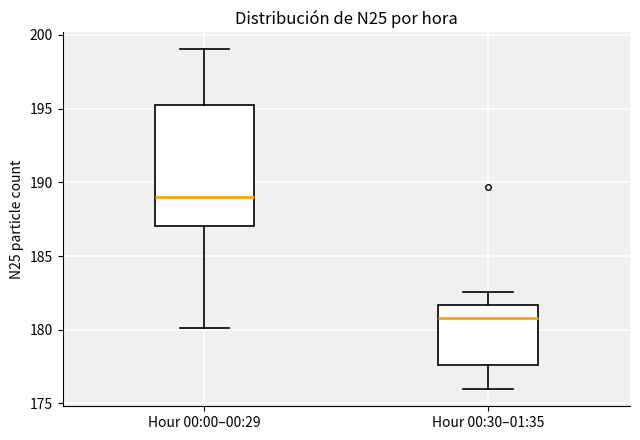

Which box is the tallest, from its lower edge to its upper edge?

Hour 00:00–00:29